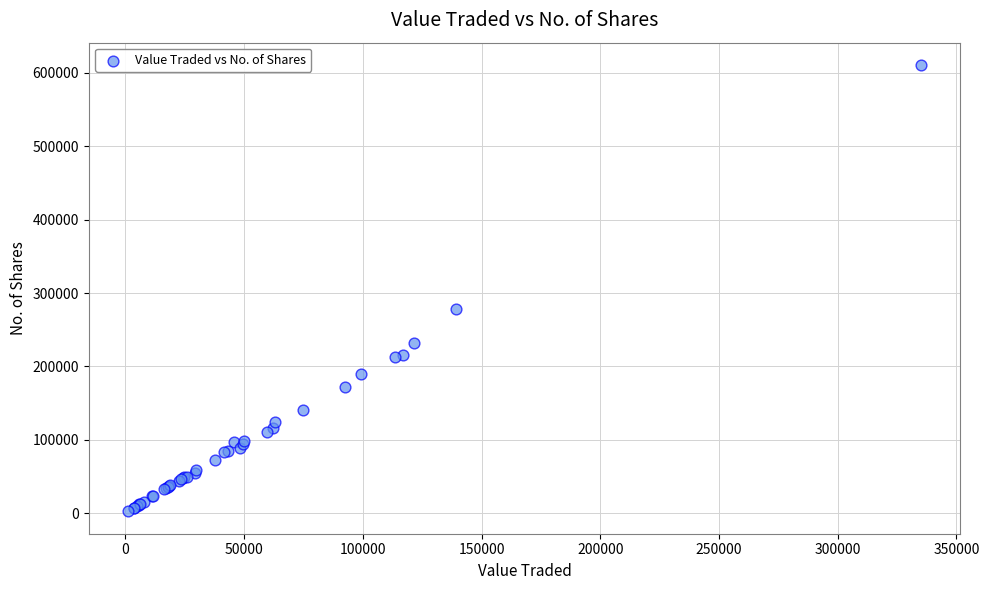

What Y value in the scatter plot is closest to 306711?

278620